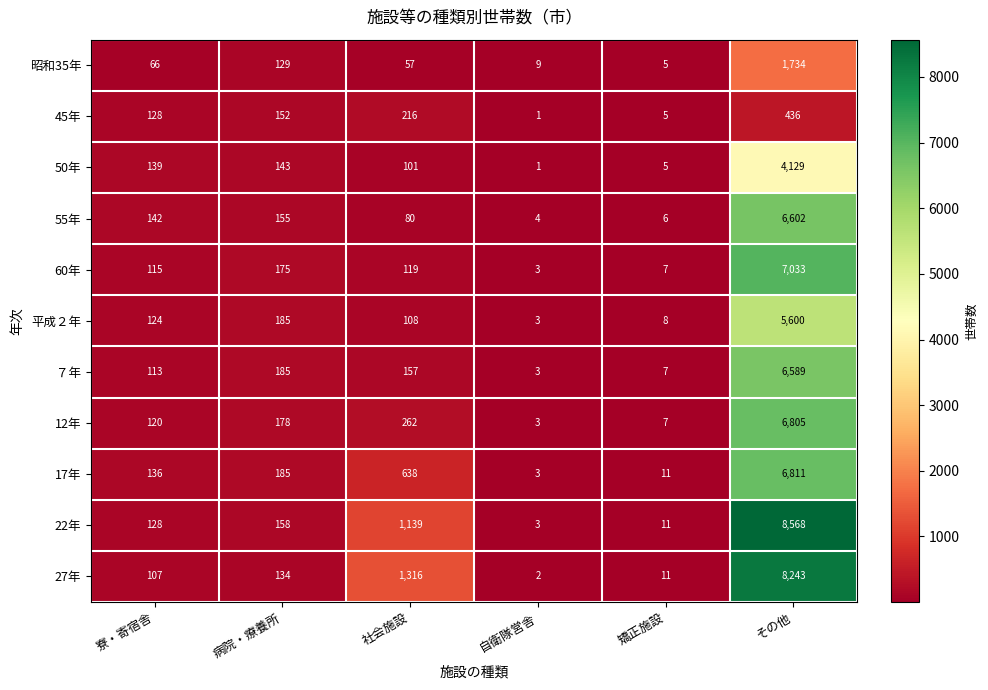

At which label does 45年 reach its peak?

その他